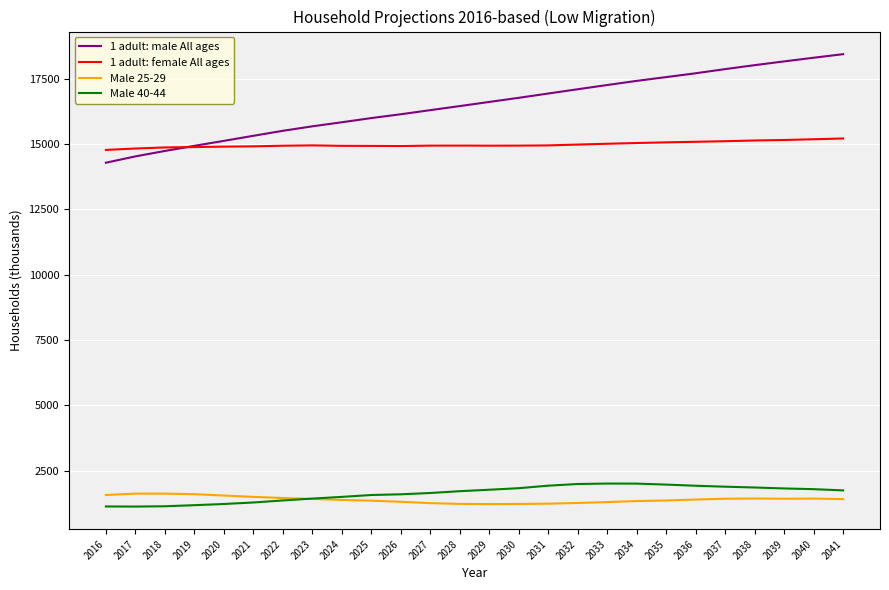

True or false: Male 40-44 and 1 adult: male All ages cross at least once.

False